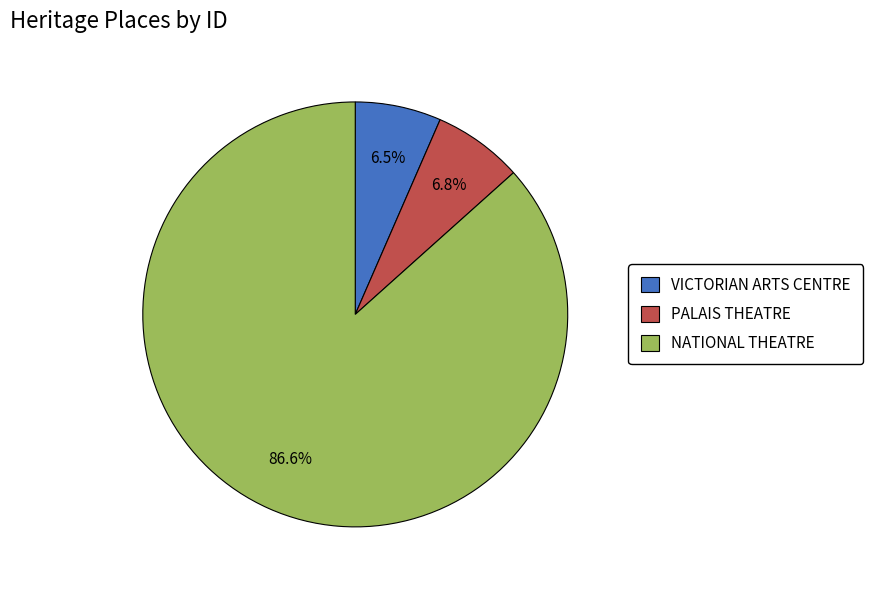

Is the sum of VICTORIAN ARTS CENTRE and PALAIS THEATRE greater than half?

No